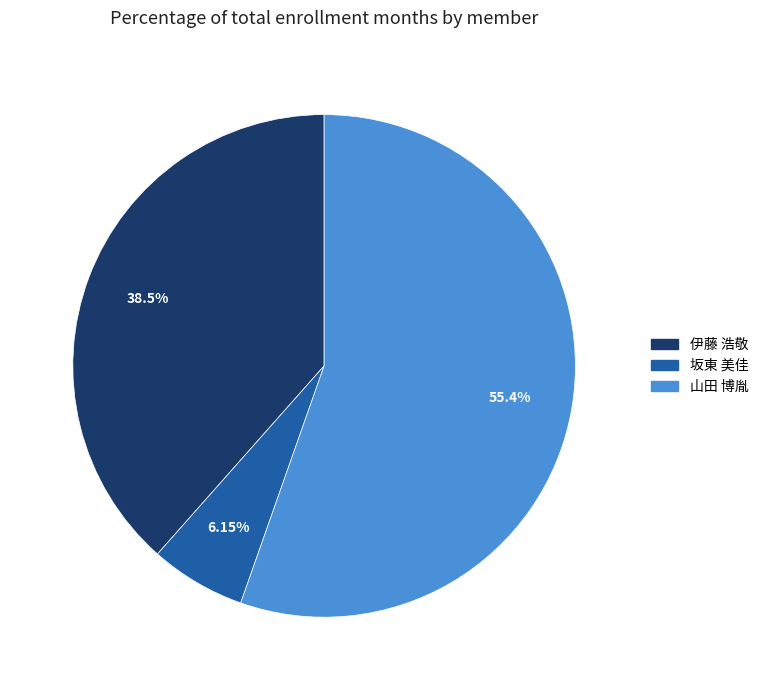

How many slices are in this pie chart?

3